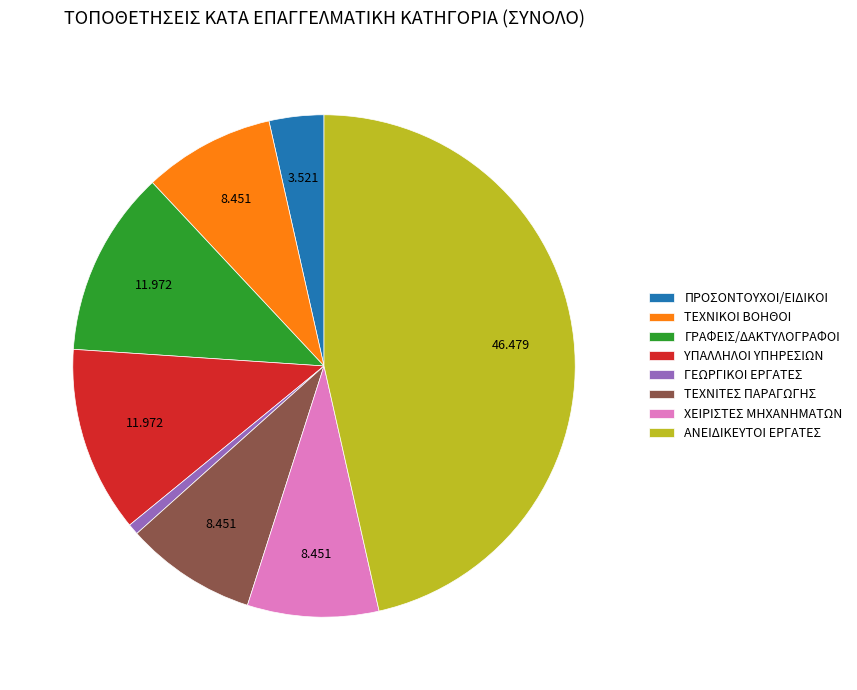

Which has a higher value, ΤΕΧΝΙΤΕΣ ΠΑΡΑΓΩΓΗΣ or ΑΝΕΙΔΙΚΕΥΤΟΙ ΕΡΓΑΤΕΣ?

ΑΝΕΙΔΙΚΕΥΤΟΙ ΕΡΓΑΤΕΣ